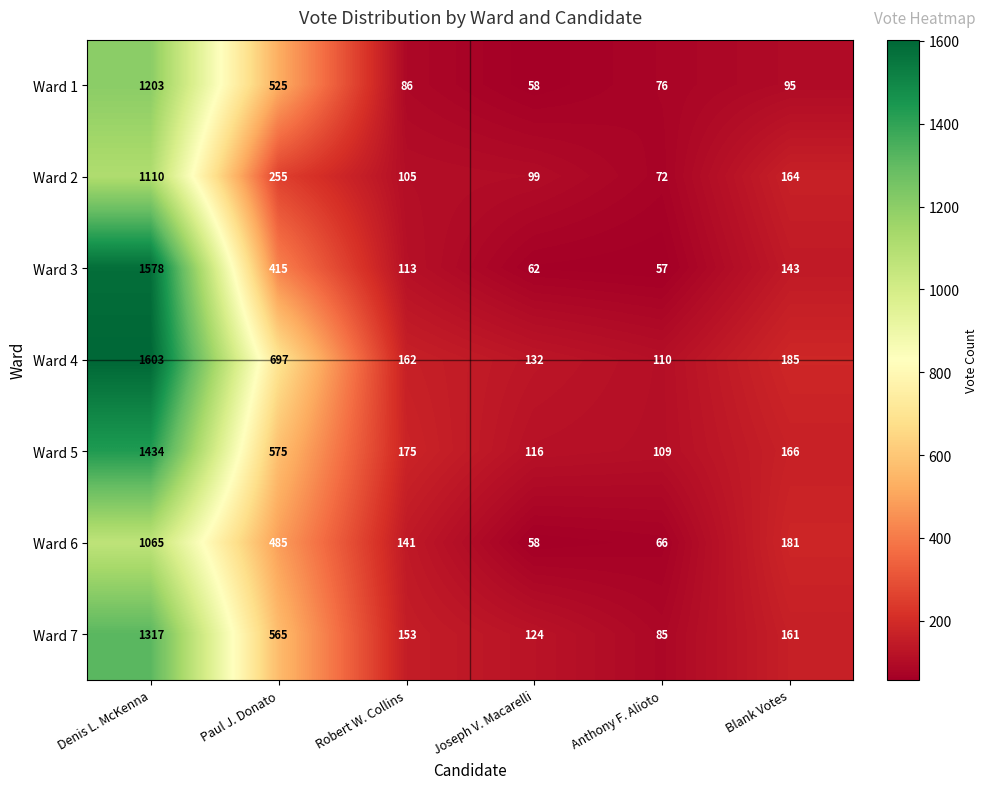

At which label is Ward 6 closest to 561?

Paul J. Donato